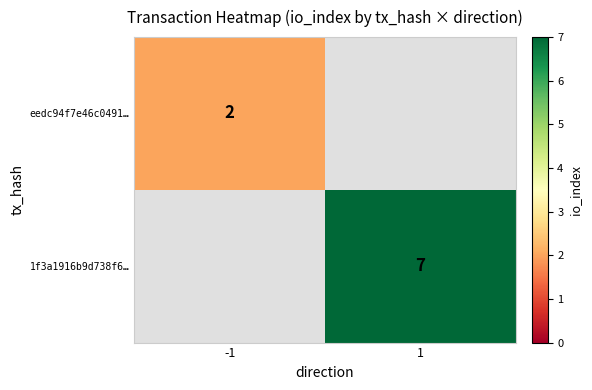

Is it true that 1f3a1916b9d738f6… equals 12 at 1?

False